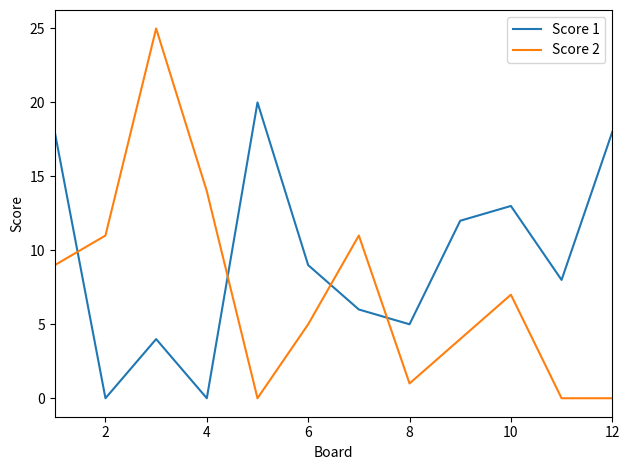

What is the maximum value shown in the chart?

25